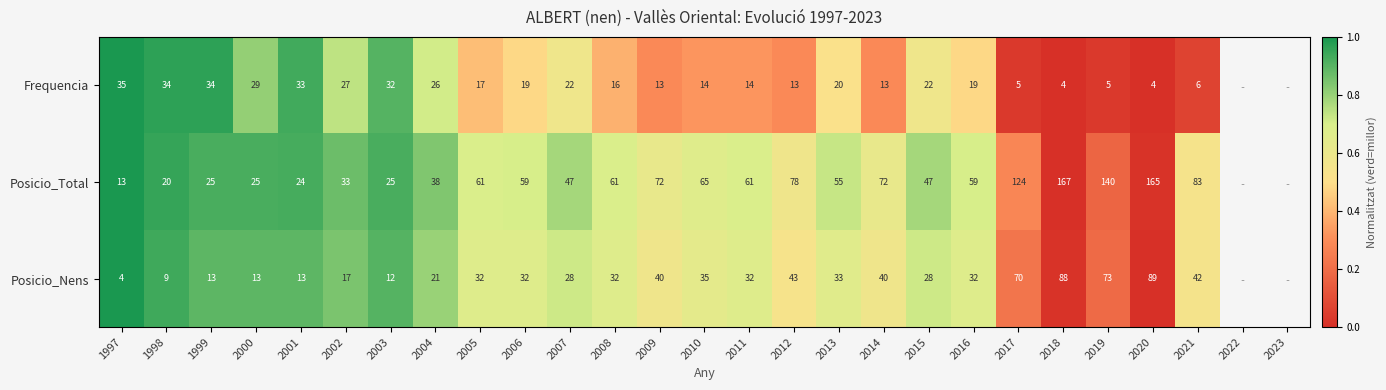

At which category is the sum across all series the highest?

1997